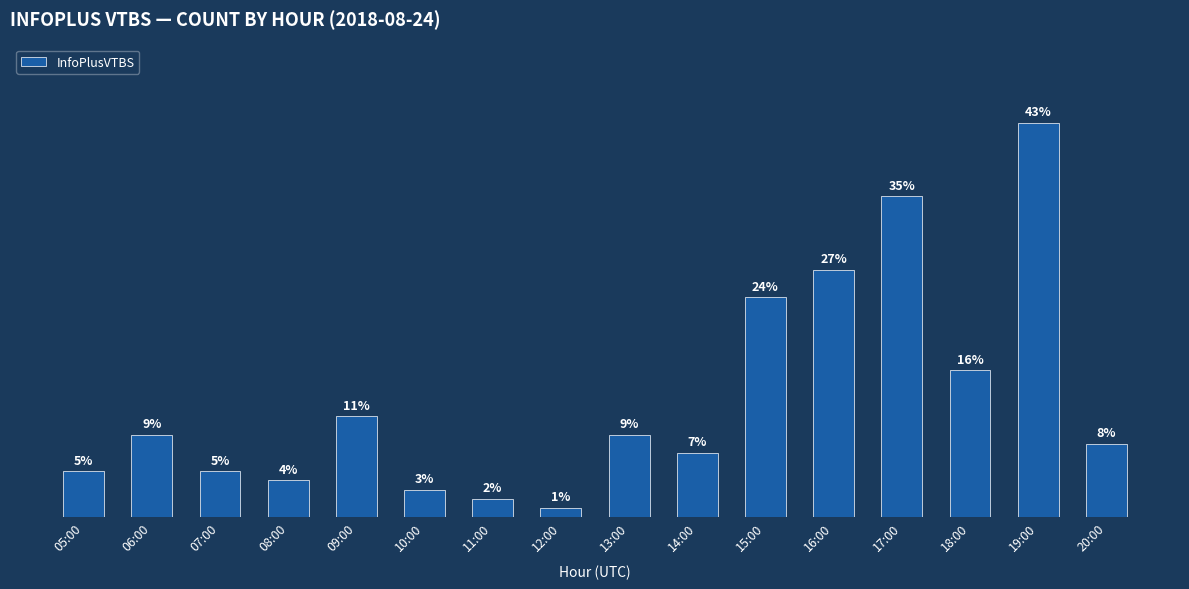

Which label corresponds to the largest value in the chart?

19:00